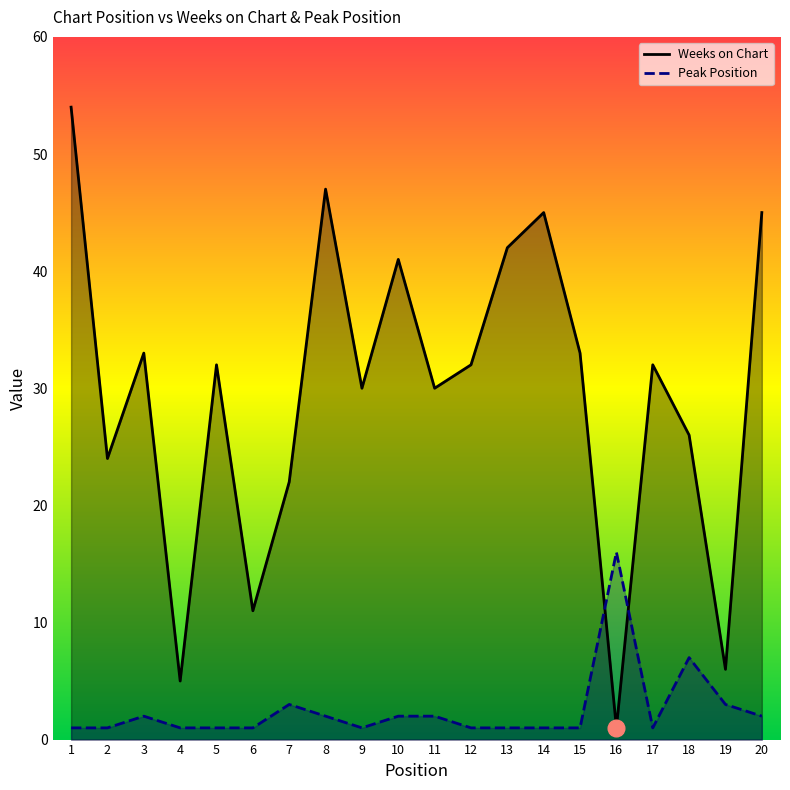

Is it true that Peak Position equals 2 at 14?

False